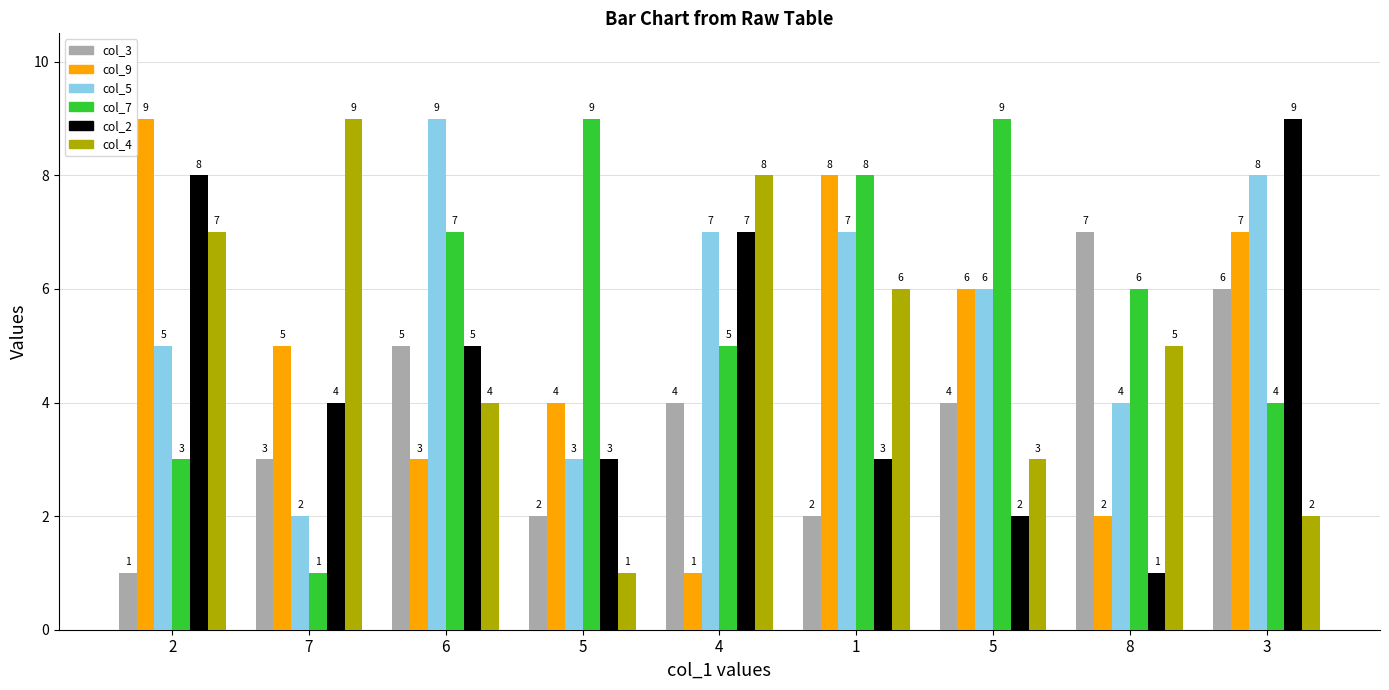

Rank the series by their maximum value, from lowest to highest.

col_3, col_9, col_5, col_7, col_2, col_4